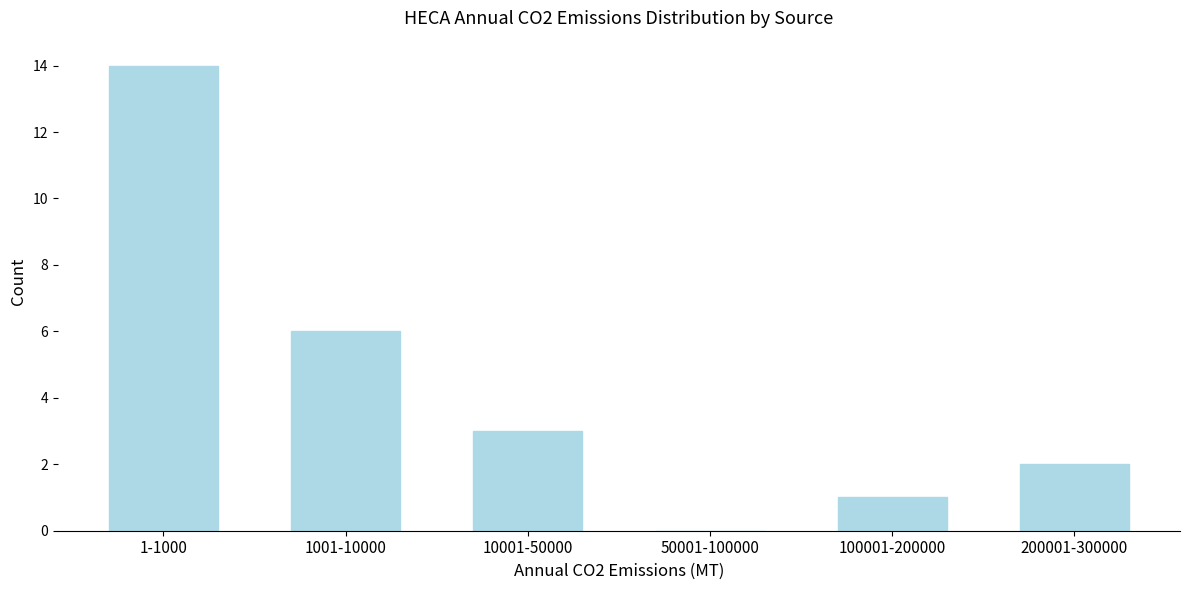

Reading left to right, what are all the values shown in this chart?

1-1000=14	1001-10000=6	10001-50000=3	50001-100000=0	100001-200000=1	200001-300000=2